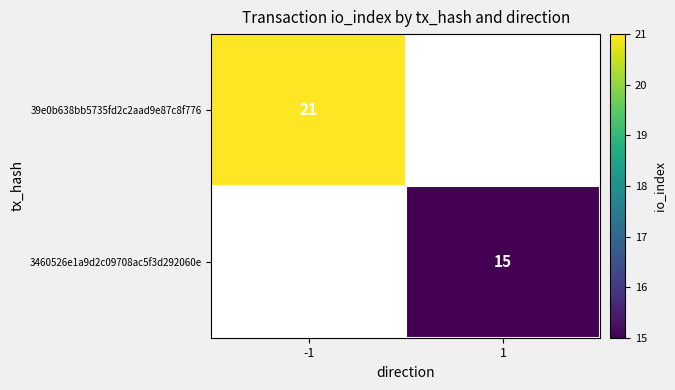

The value of 3460526e1a9d2c09708ac5f3d292060e at 1 is 15. True or false?

True